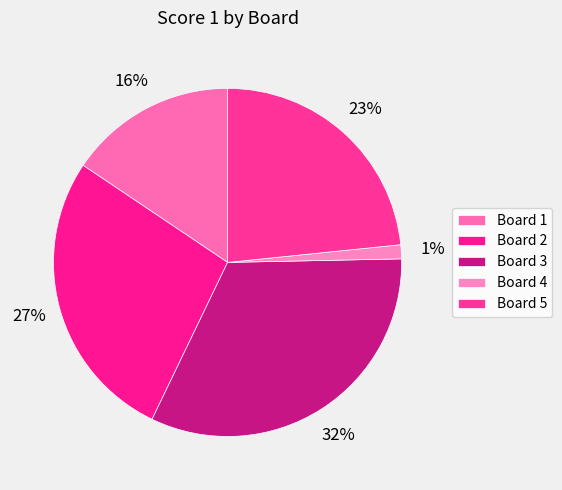

How many slices are in this pie chart?

5